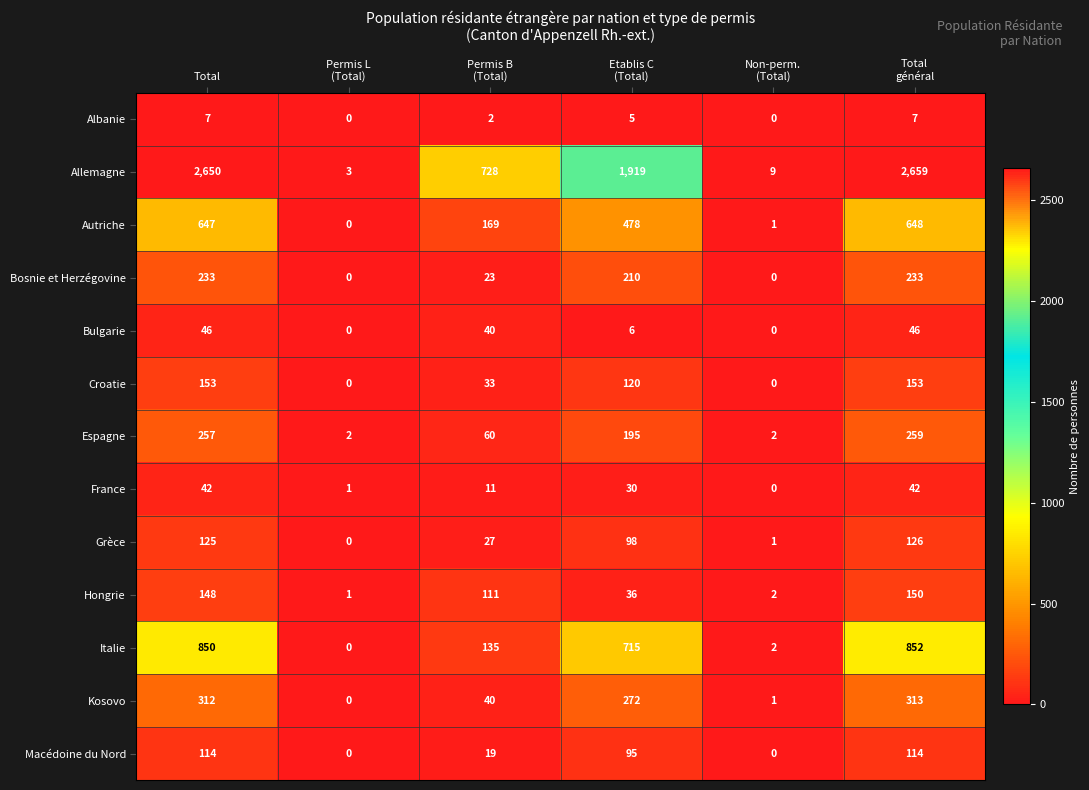

Which series has the largest total across all categories?

Allemagne